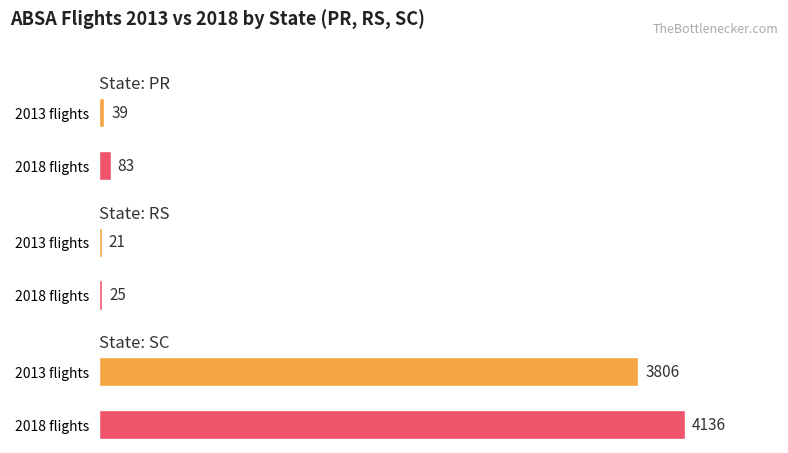

What position from the right is RS?

2